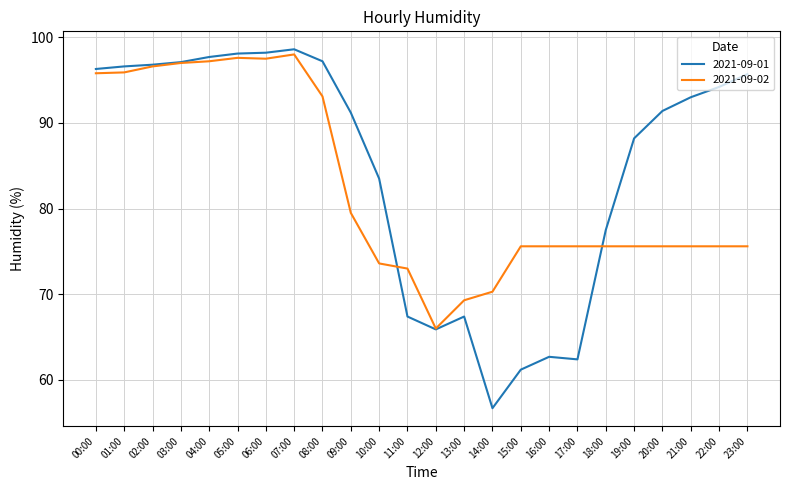

Which series has the largest total across all categories?

2021-09-01